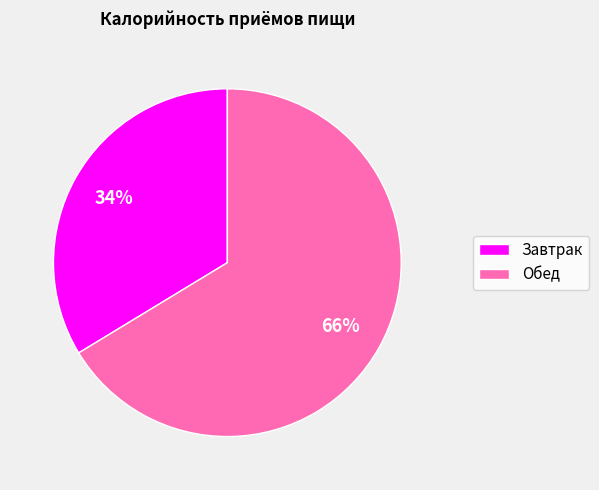

Rank the categories by value from highest to lowest.

Обед, Завтрак